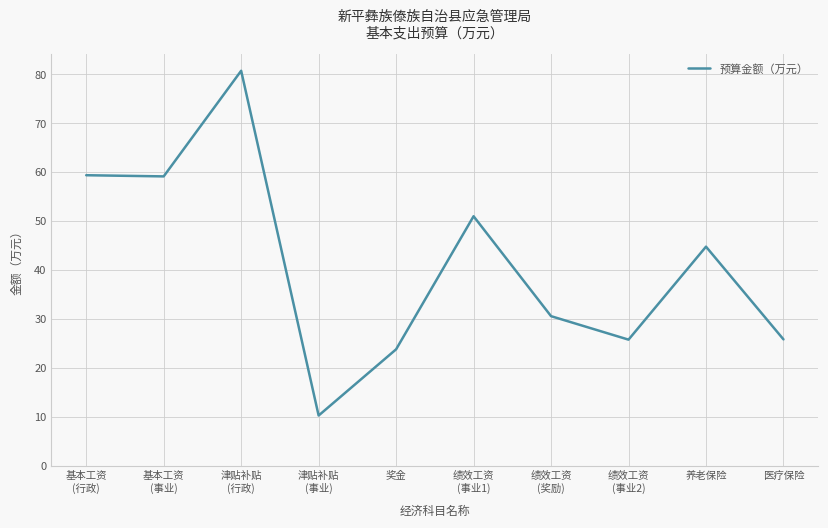

What is the sum of the values at 津贴补贴
(事业) and 养老保险?

55.1